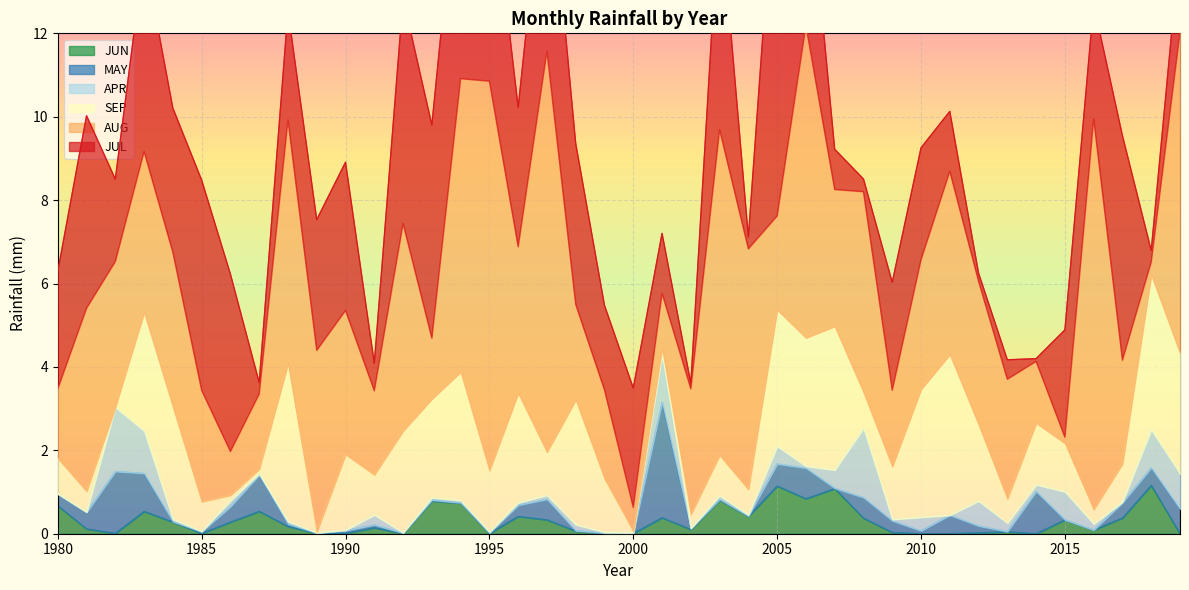

In SEP, how many points are lower than both neighbors (excluding endpoints)?

13